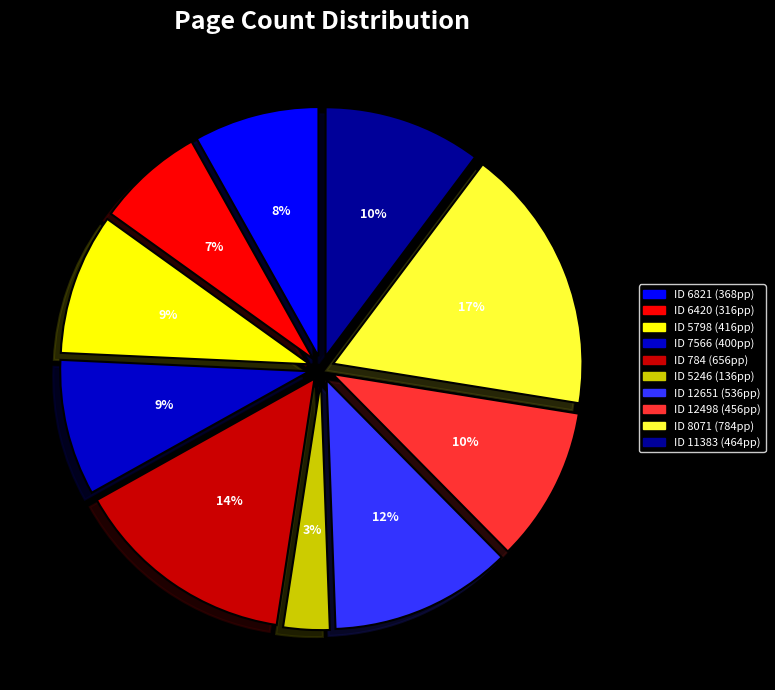

Is there any slice that represents more than half of the pie?

No